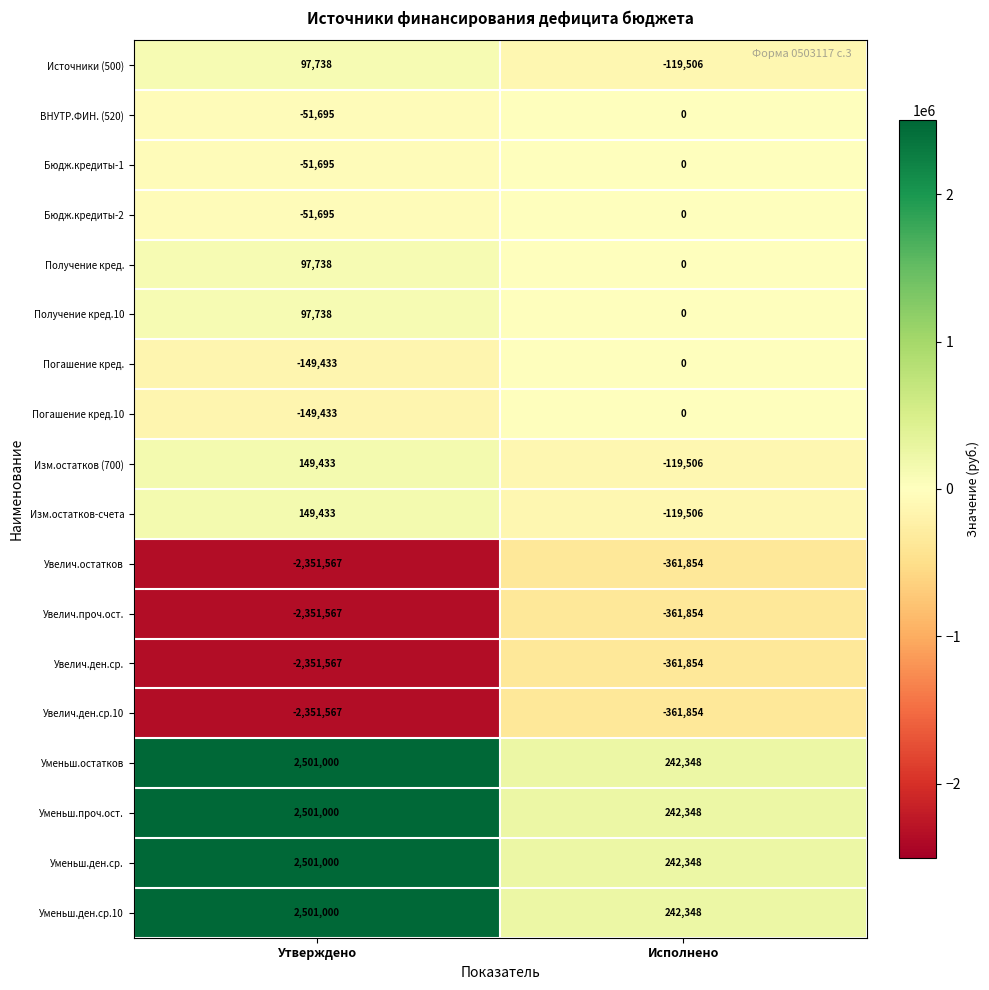

At which category is the sum across all series the highest?

Утверждено